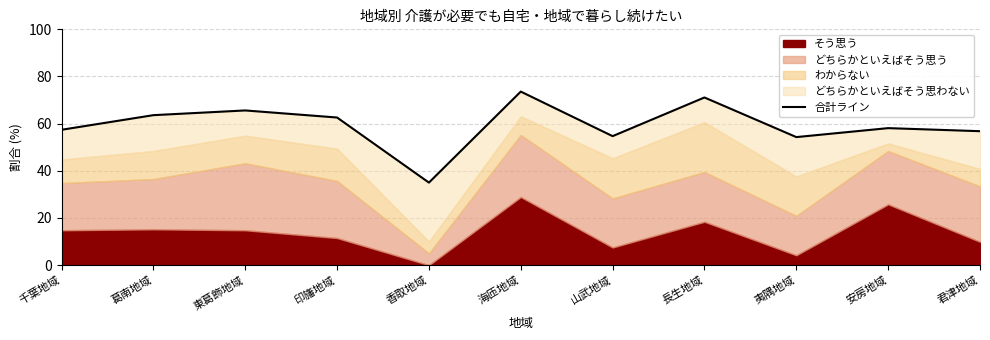

How many lines are shown in the chart?

1